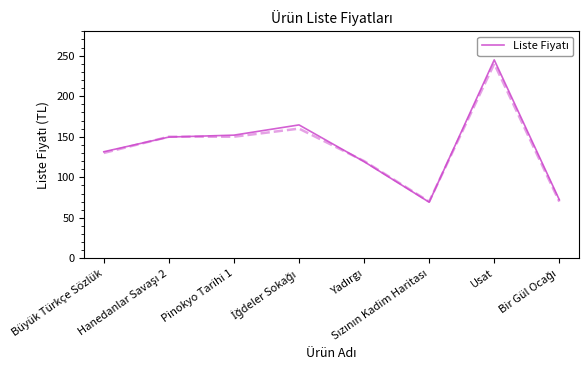

What is the label of the 5th point from the left?

Yadırgı